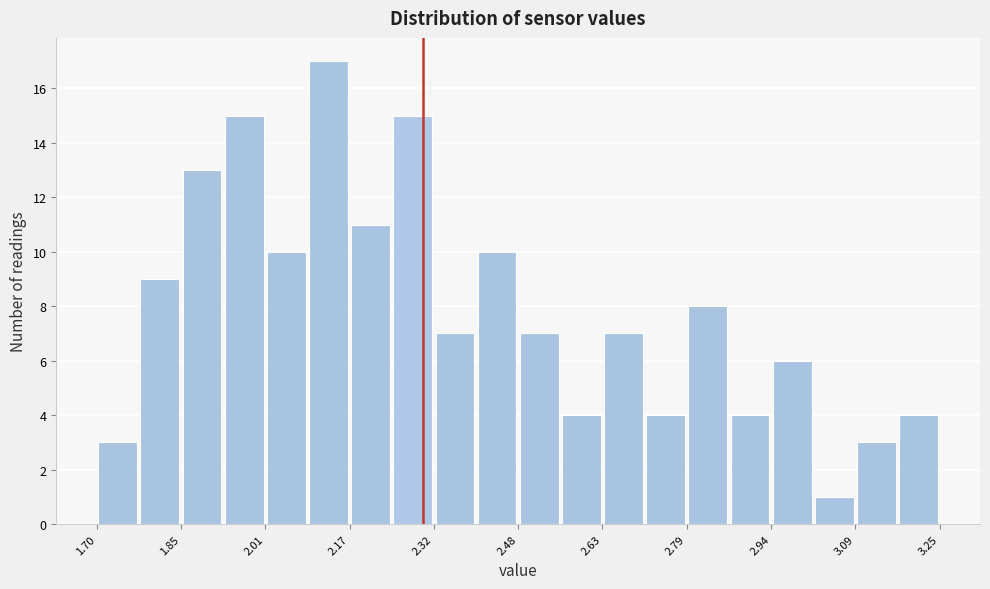

Read against the x-axis, roughly where is the centre of the tallest bar?

2.12